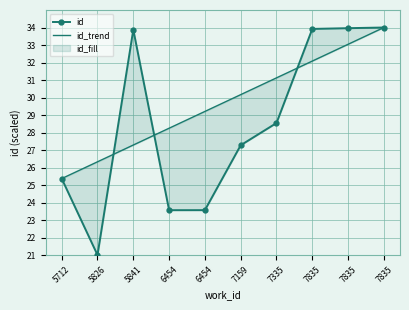

Reading left to right, what are all the values shown in this chart?

id: 5712=25.4	5826=21.0	5841=33.9	6454=23.6	6454=23.6	7159=27.3	7335=28.5	7835=33.9	7835=34.0	7835=34.0
id_trend: 5712=25.4	5826=26.3	5841=27.3	6454=28.2	6454=29.2	7159=30.2	7335=31.1	7835=32.1	7835=33.0	7835=34.0